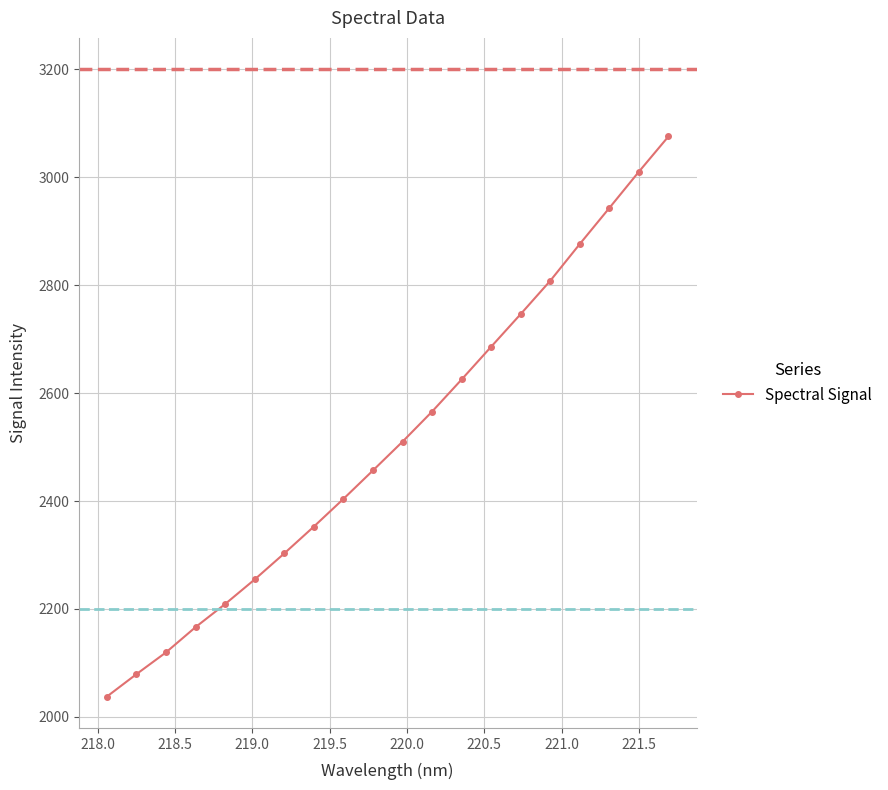

What is the maximum value shown in the chart?

3075.5